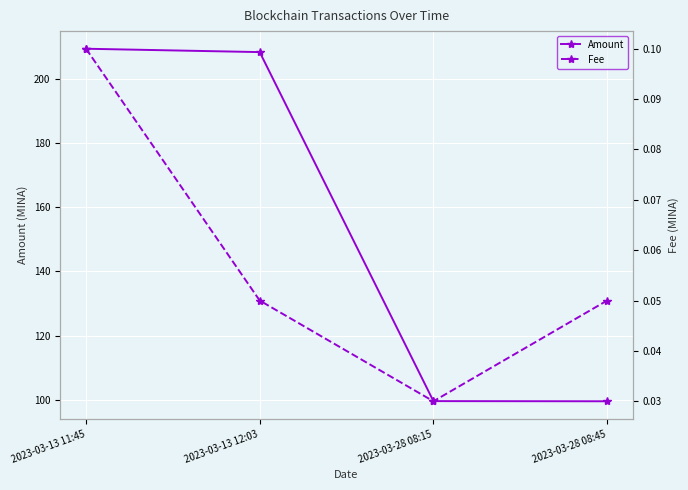

What position from the left is 2023-03-13 11:45?

1